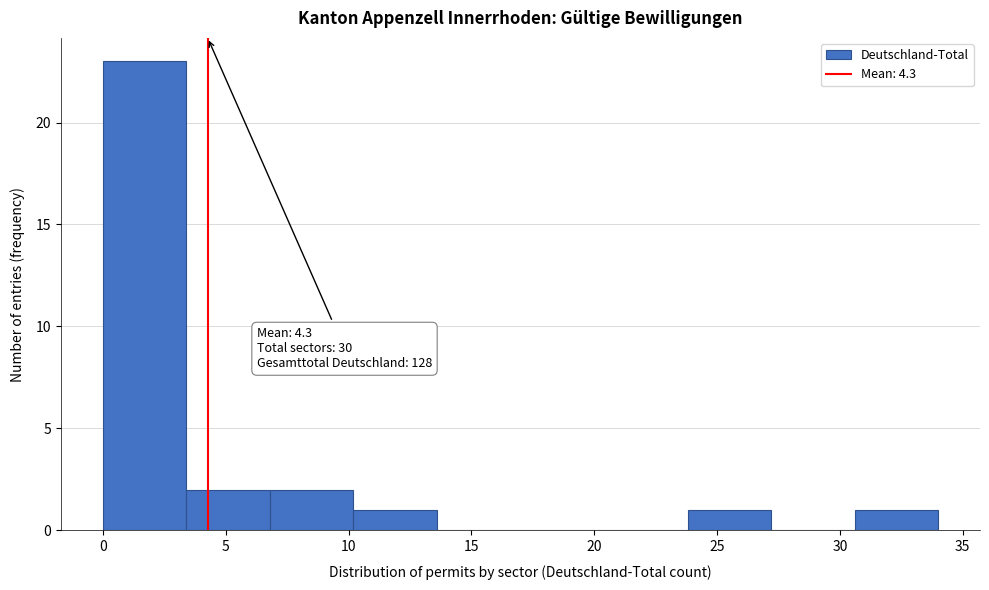

Which range on the x-axis has the tallest bar?

0.0 to 3.4